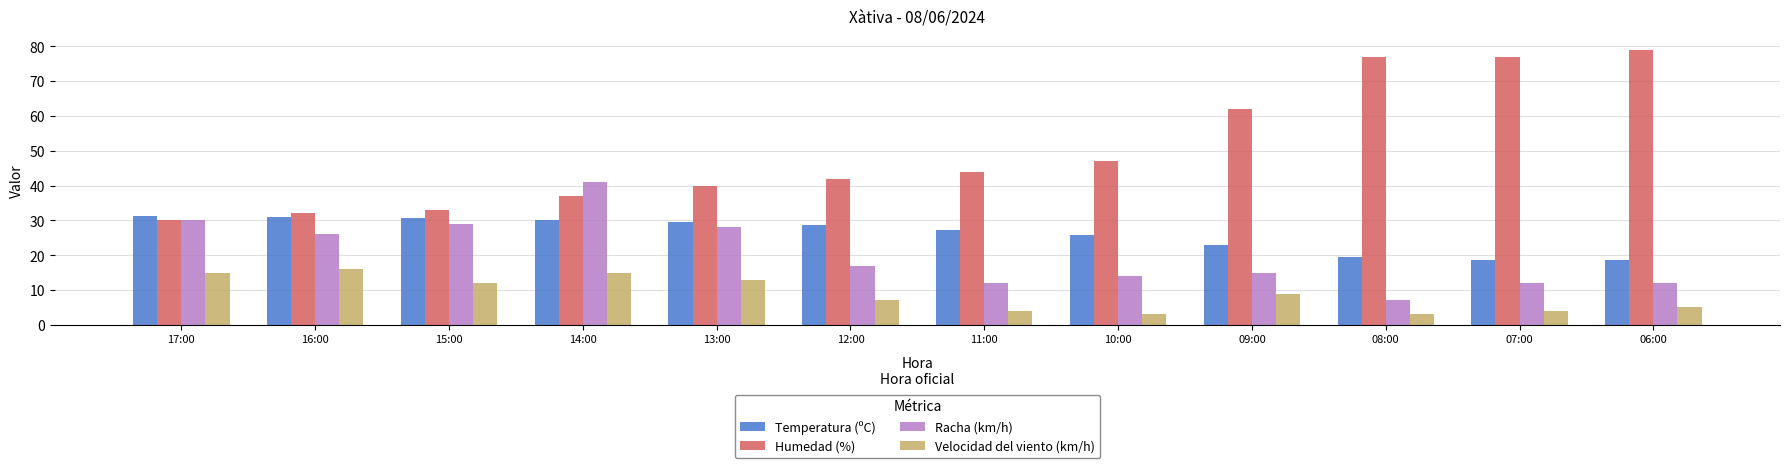

What is the value of the Temperatura (ºC) bar at the 8th from the left?

25.8